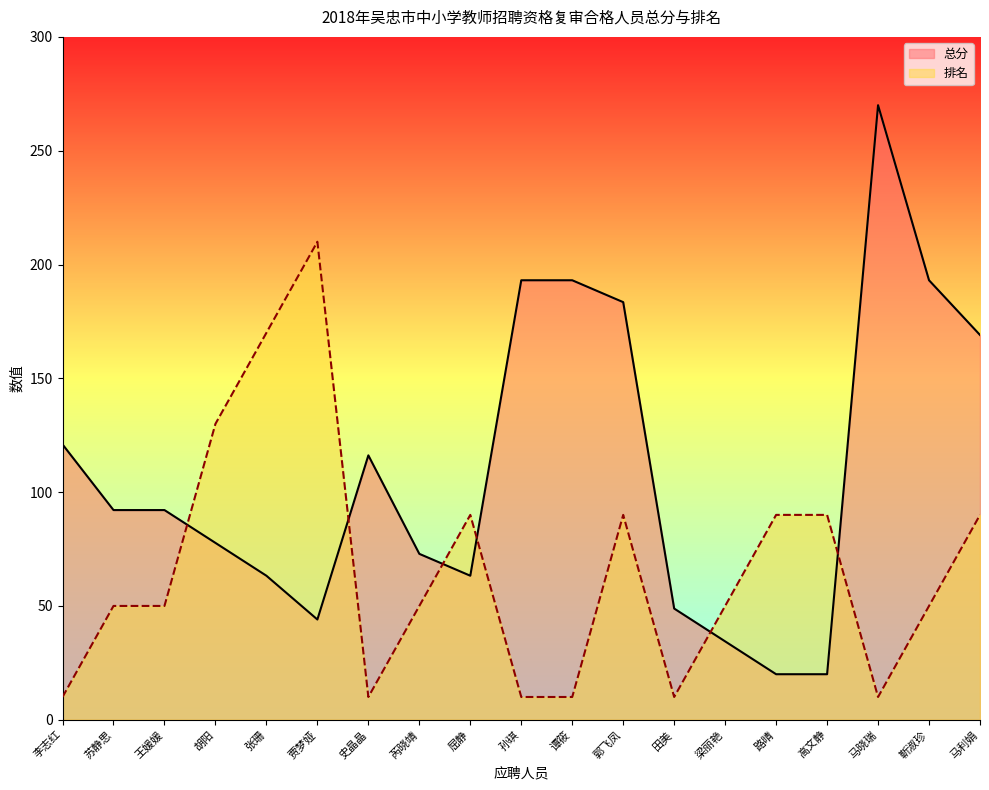

What is the difference between the maximum and minimum values in the 总分 series?

250.0